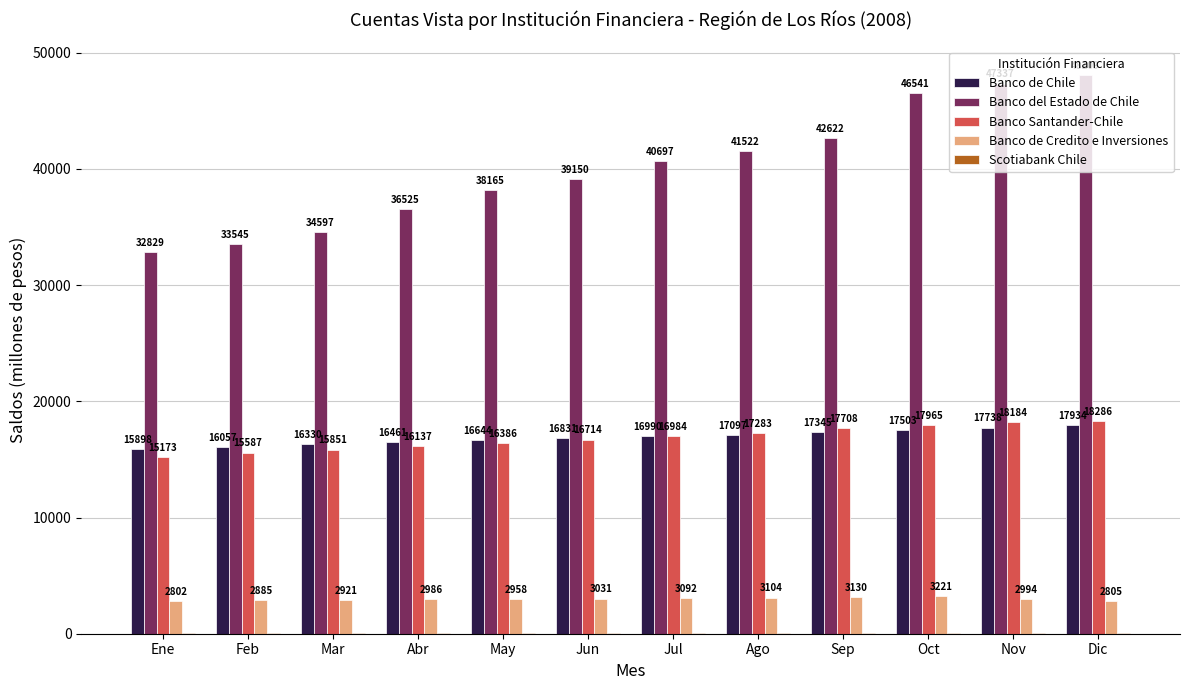

What is the sum of the Banco de Credito e Inversiones values at Nov and Ago?

6098